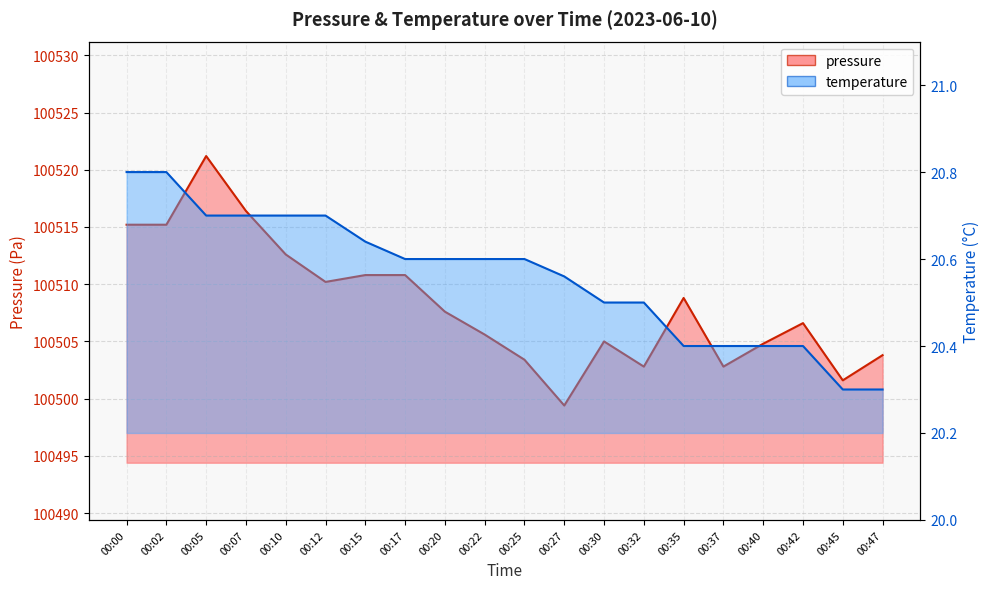

What is the lowest value of the pressure series?

100499.4